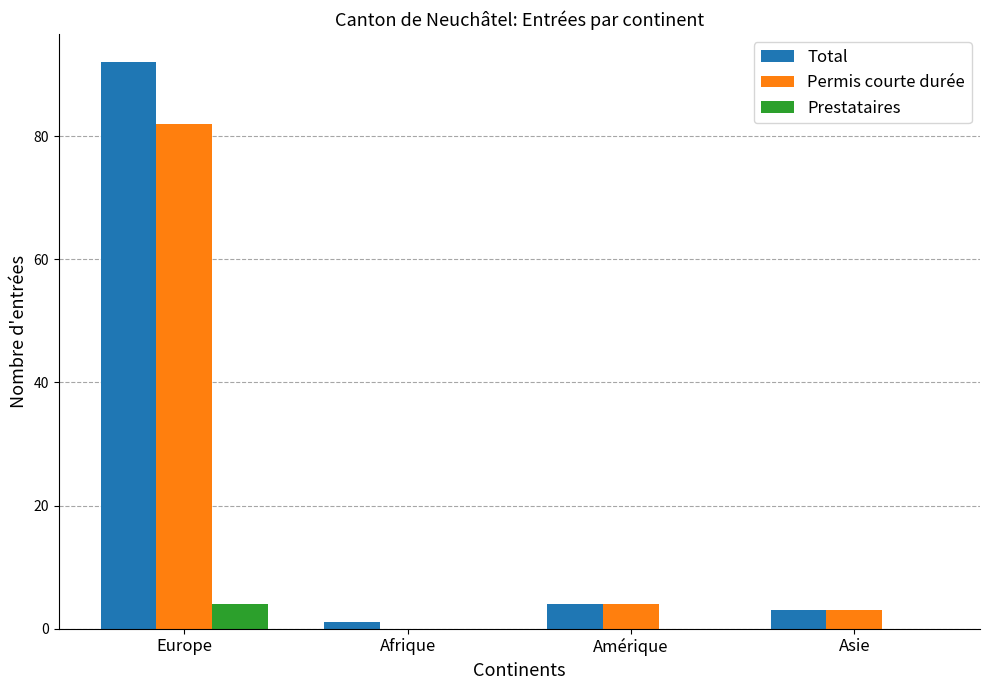

Which series has the largest range (max minus min)?

Total